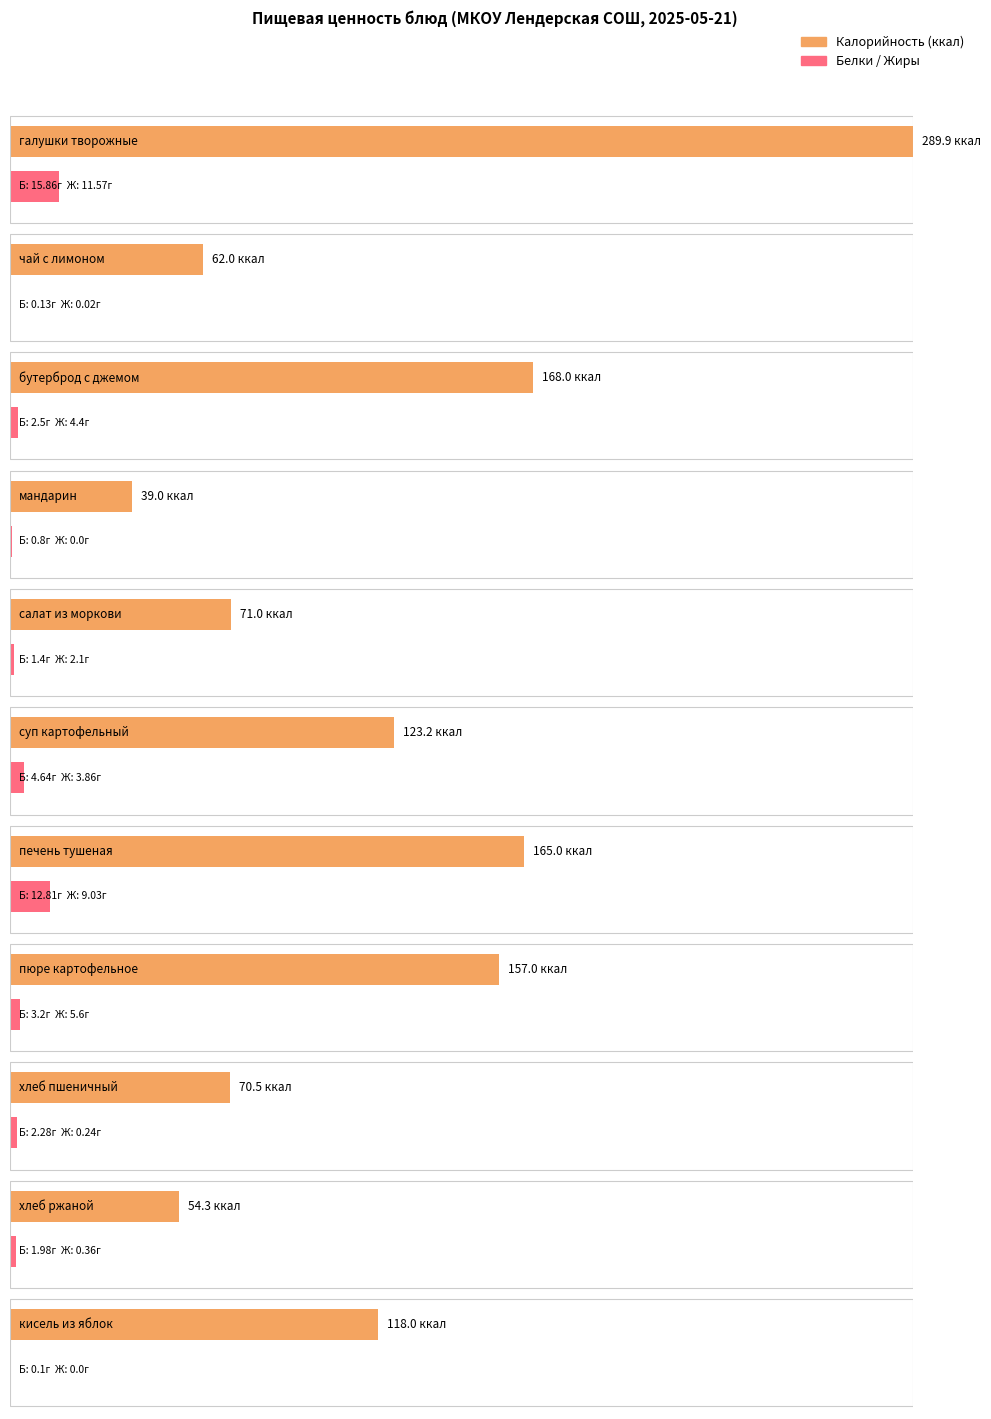

At which label is Белки closest to 7?

суп картофельный